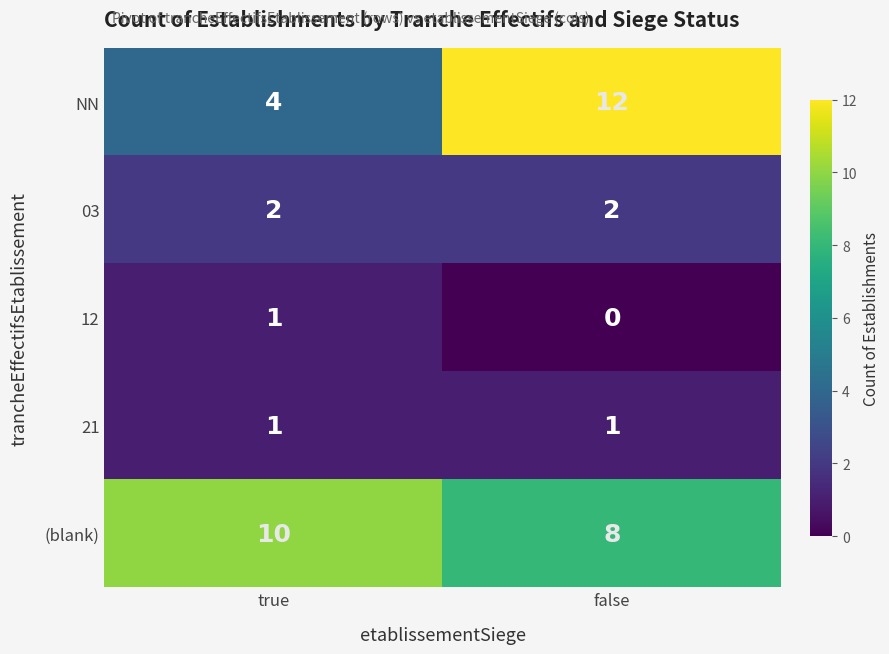

Reading right to left, what are all the values shown in this chart?

NN: false=12	true=4
03: false=2	true=2
12: false=0	true=1
21: false=1	true=1
(blank): false=8	true=10